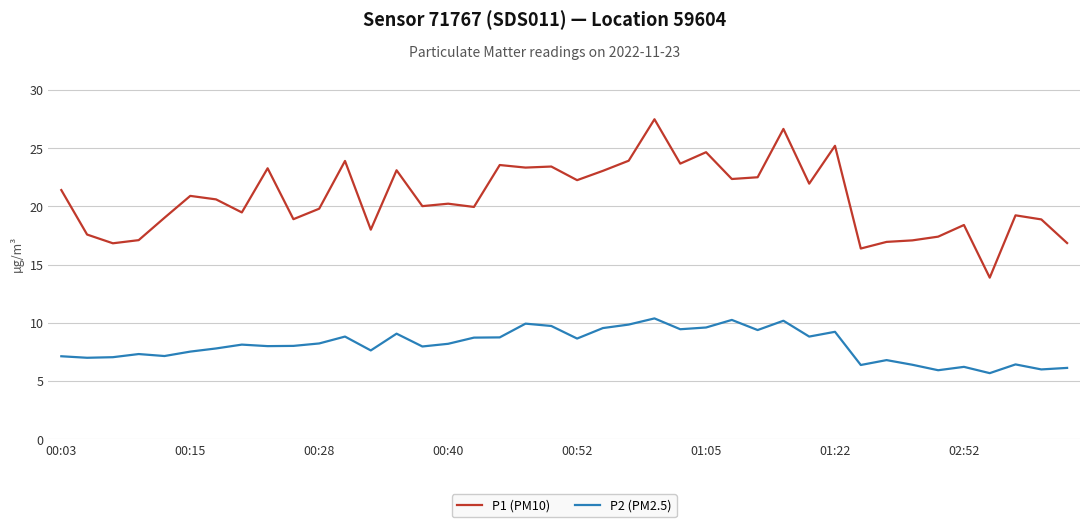

Which series has the largest total across all categories?

P1 (PM10)